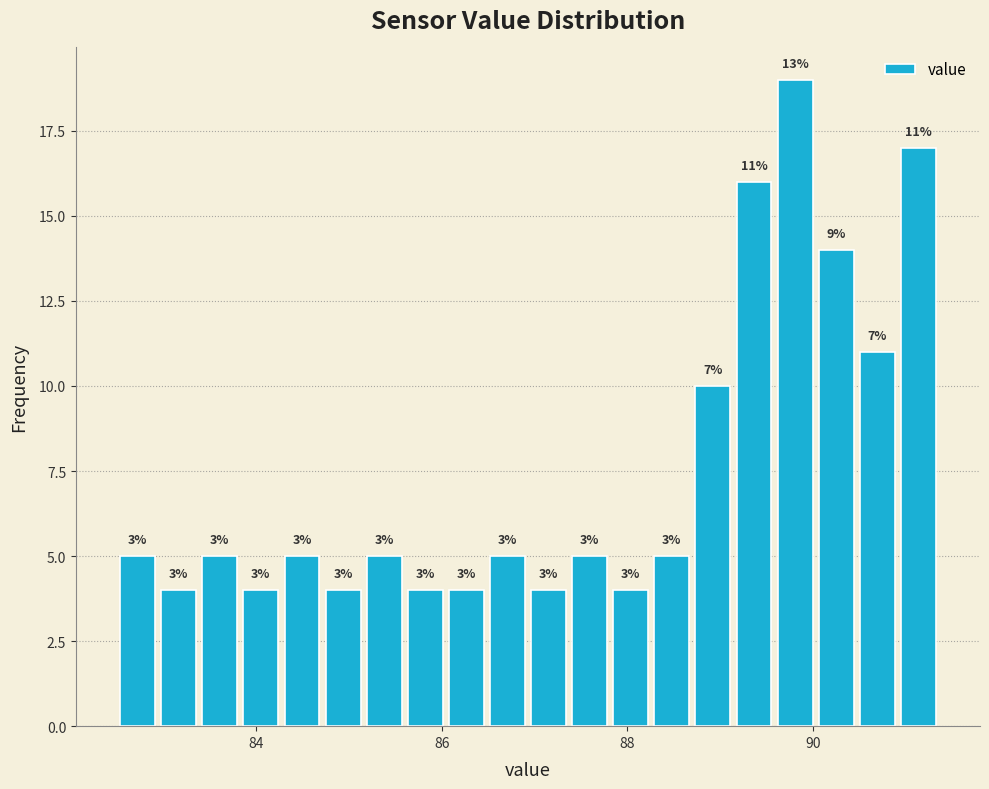

Read against the x-axis, roughly where is the centre of the tallest bar?

89.8